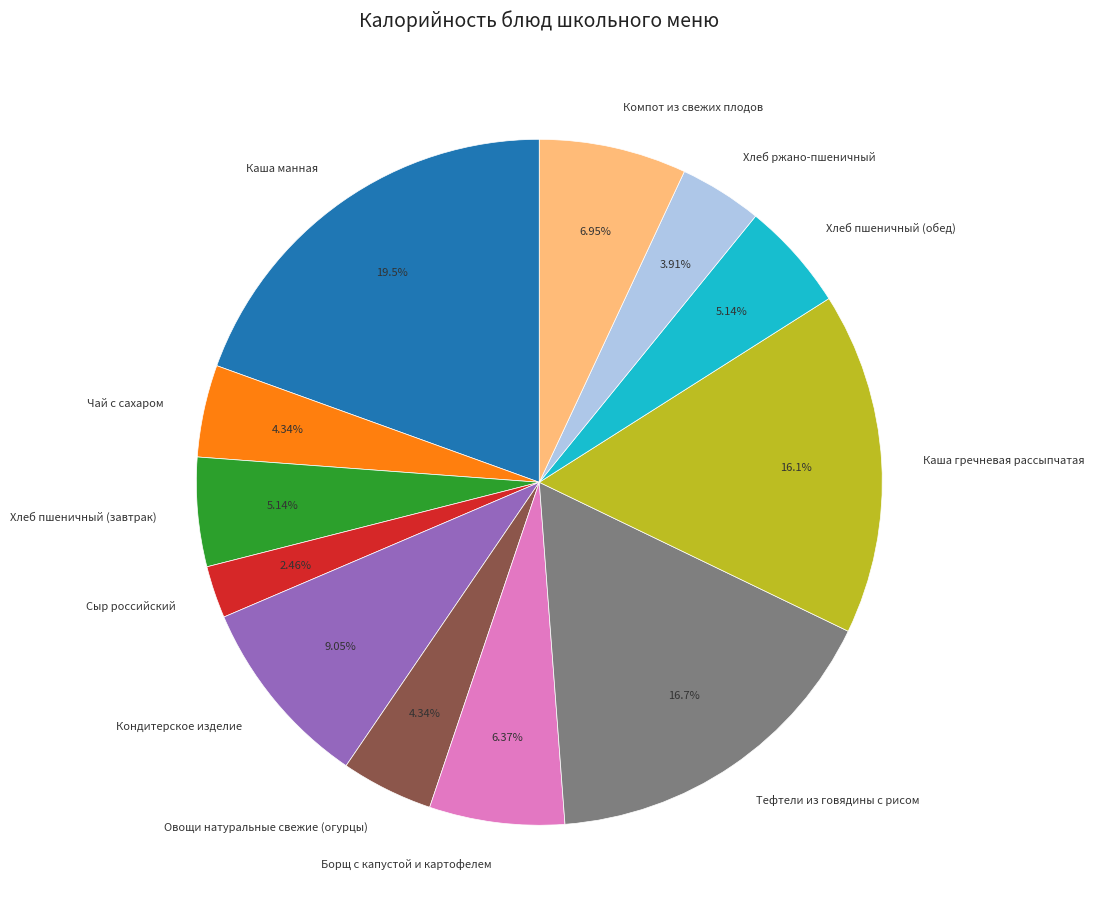

Which slice is the smallest?

Сыр российский